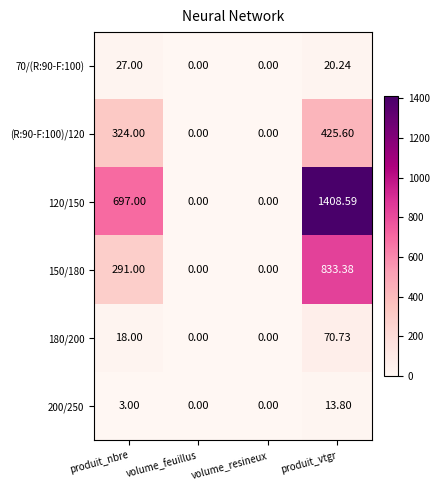

How many series are shown in this chart?

6